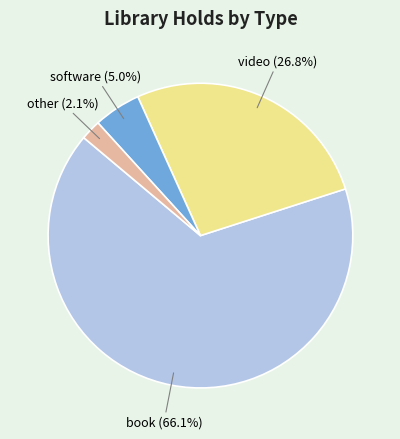

Is there any slice that represents more than half of the pie?

Yes